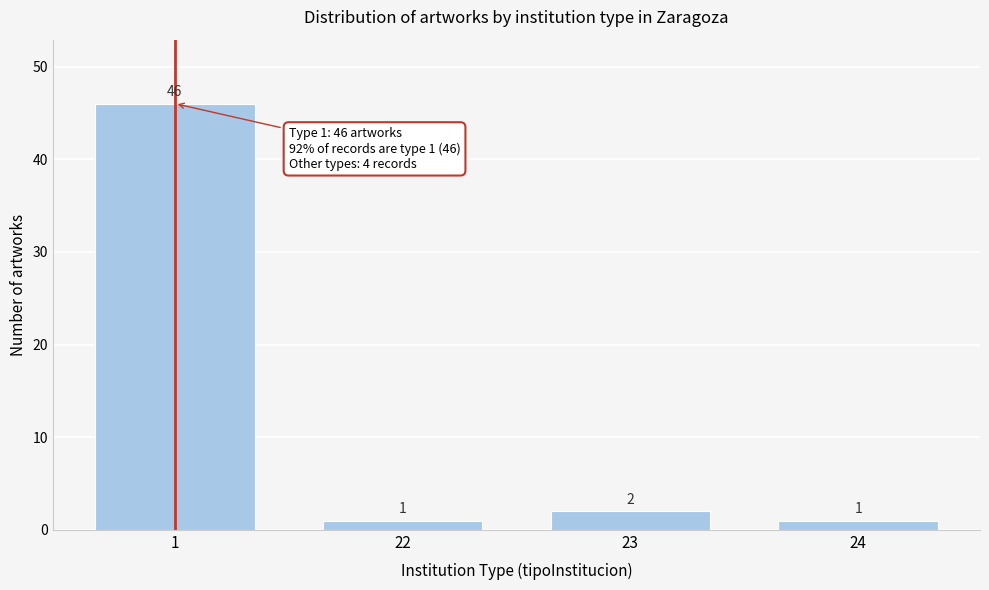

Reading right to left, what are all the values shown in this chart?

1	2	1	46